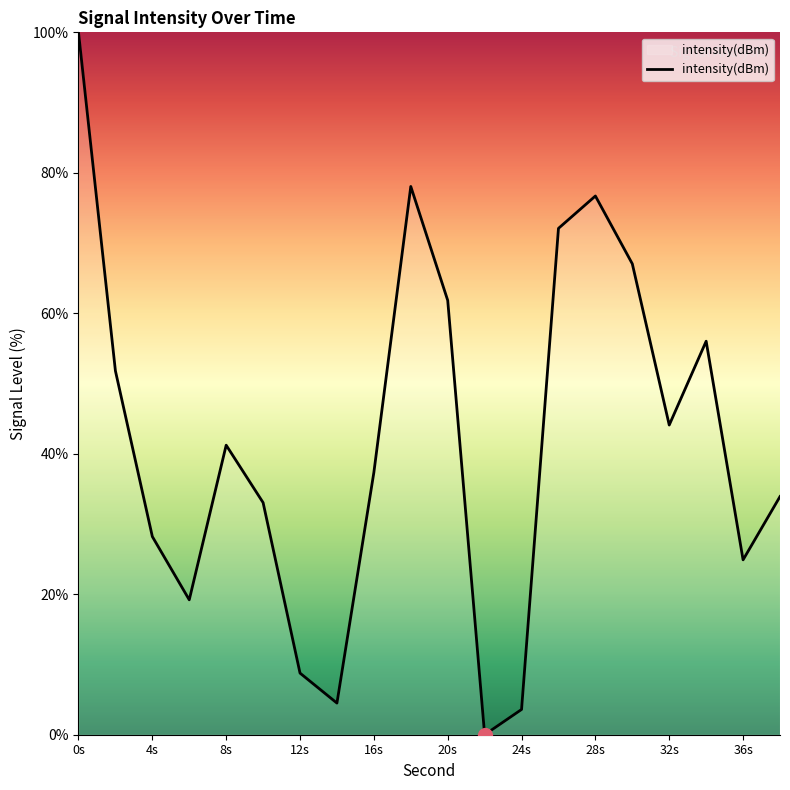

How many values are below 41?

10